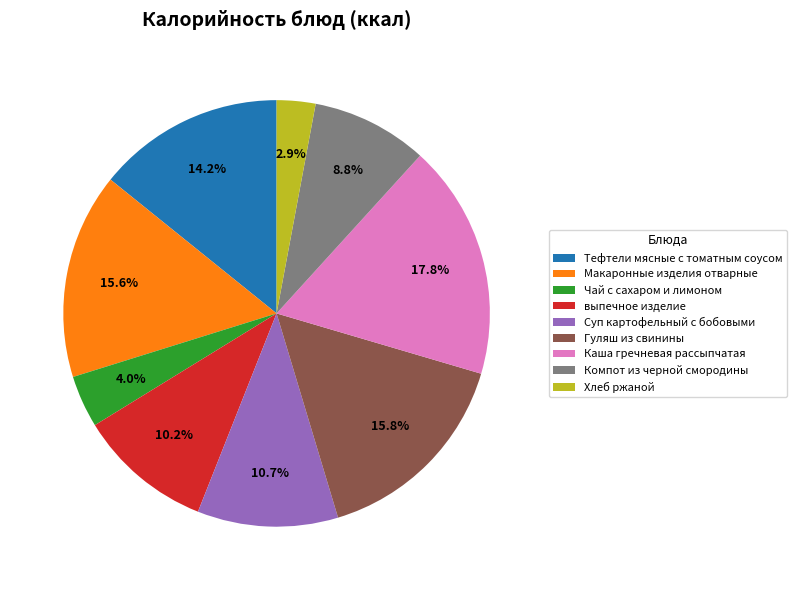

Does Тефтели мясные с томатным соусом account for over 50% of the chart?

No